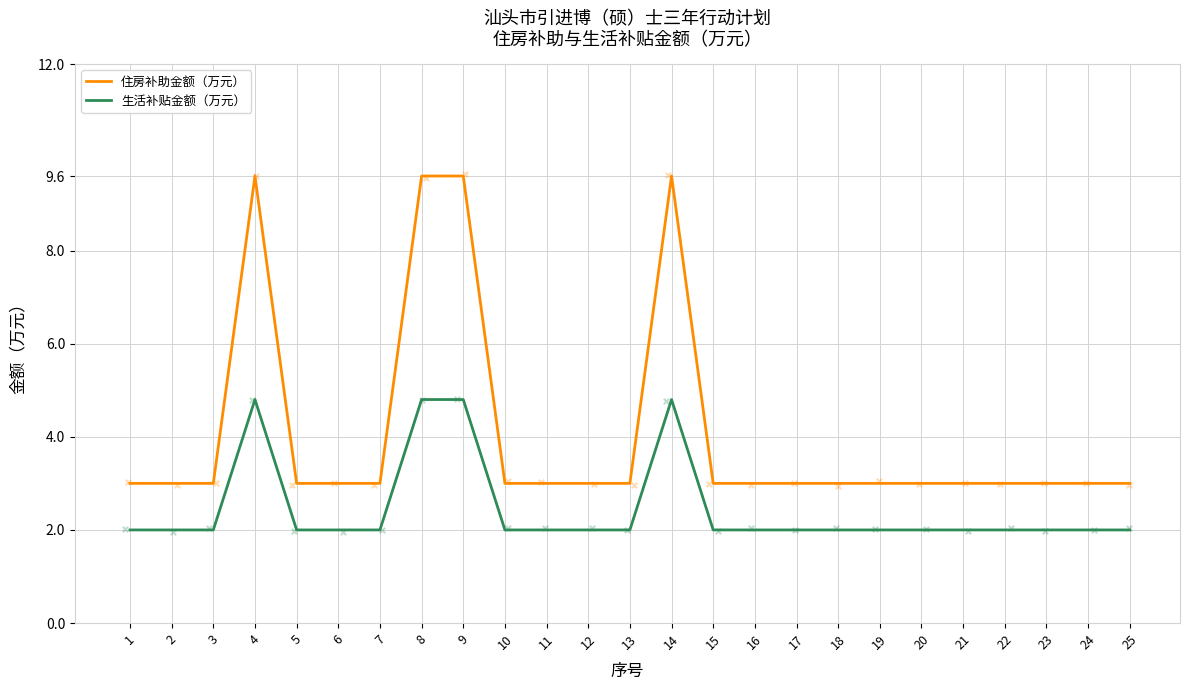

Which series has the widest spread of Y values?

住房补助金额（万元）